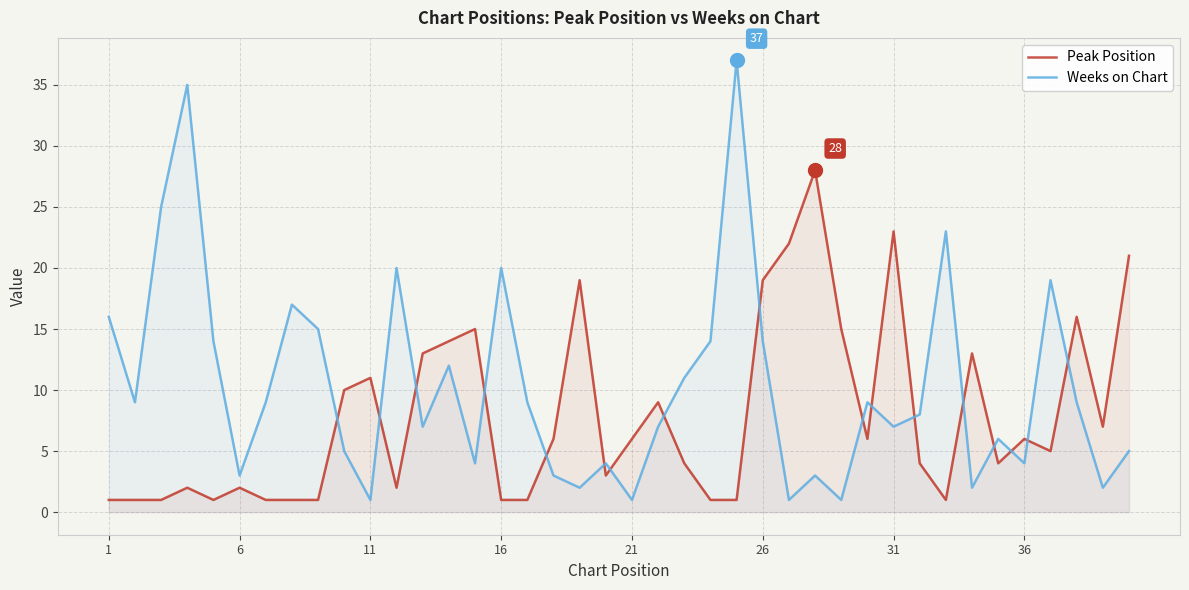

How many interior local valleys does the Peak Position series have?

8